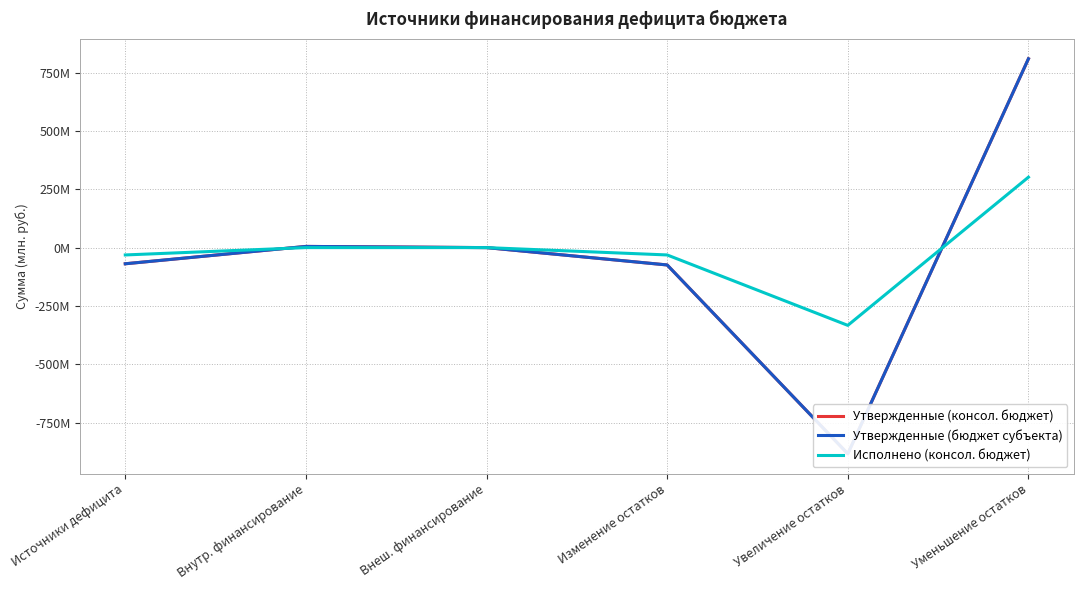

Count the number of data series in this chart.

3